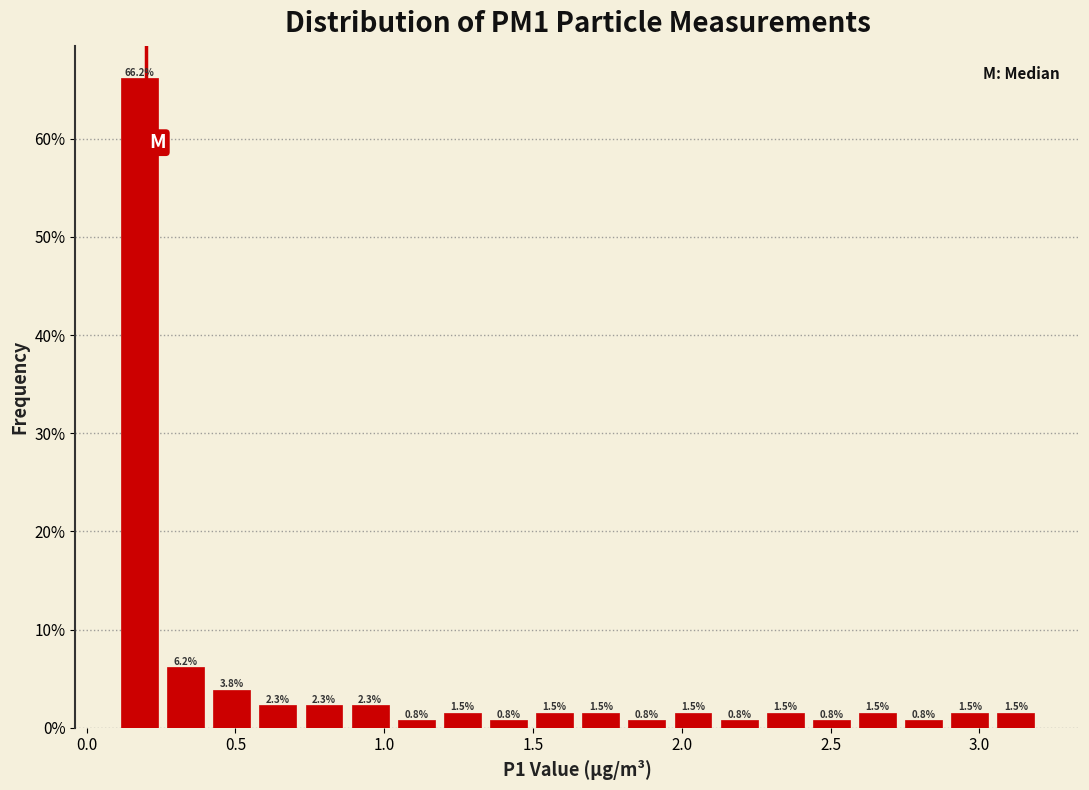

Around what value on the x-axis is the tallest bar? Give the approximate position of its centre, as read against the axis.

0.20